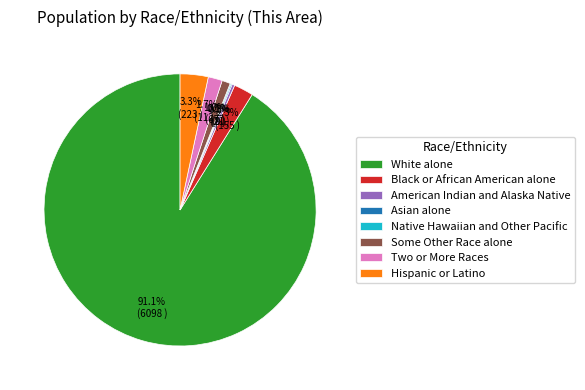

Is Black or African American alone the majority of the pie?

No